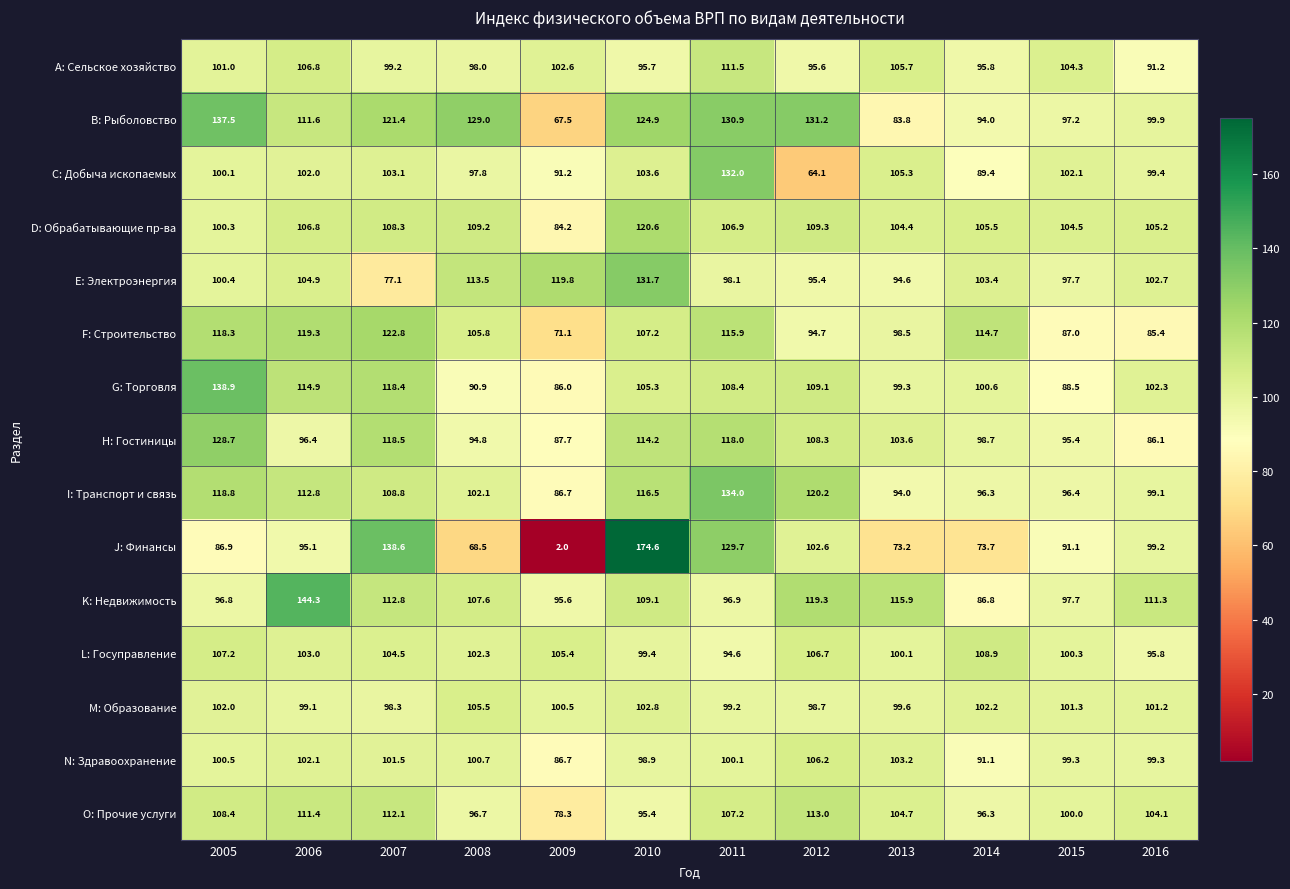

The E: Электроэнергия series shows 150.2 at 2008. True or false?

False